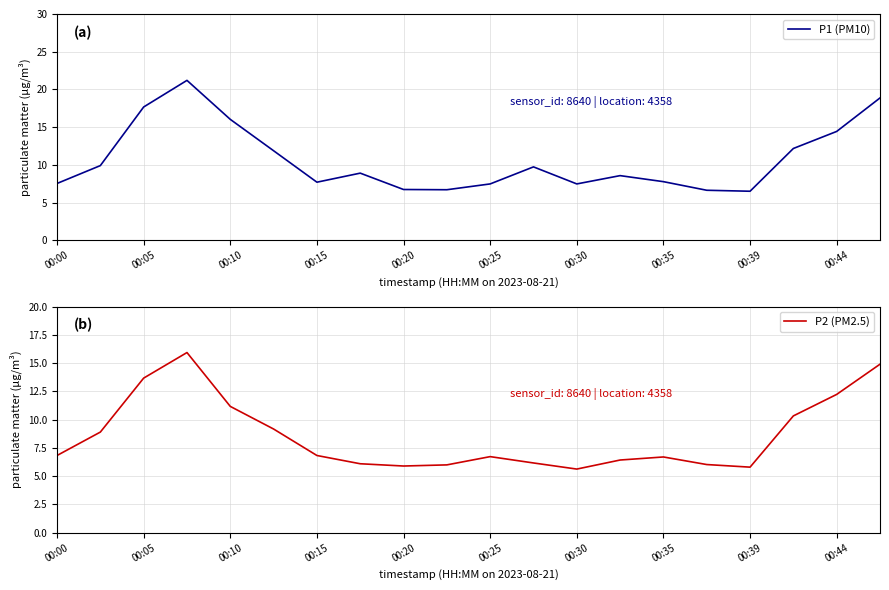

True or false: P1 (PM10) has a value of 7.8 at 00:35.

True